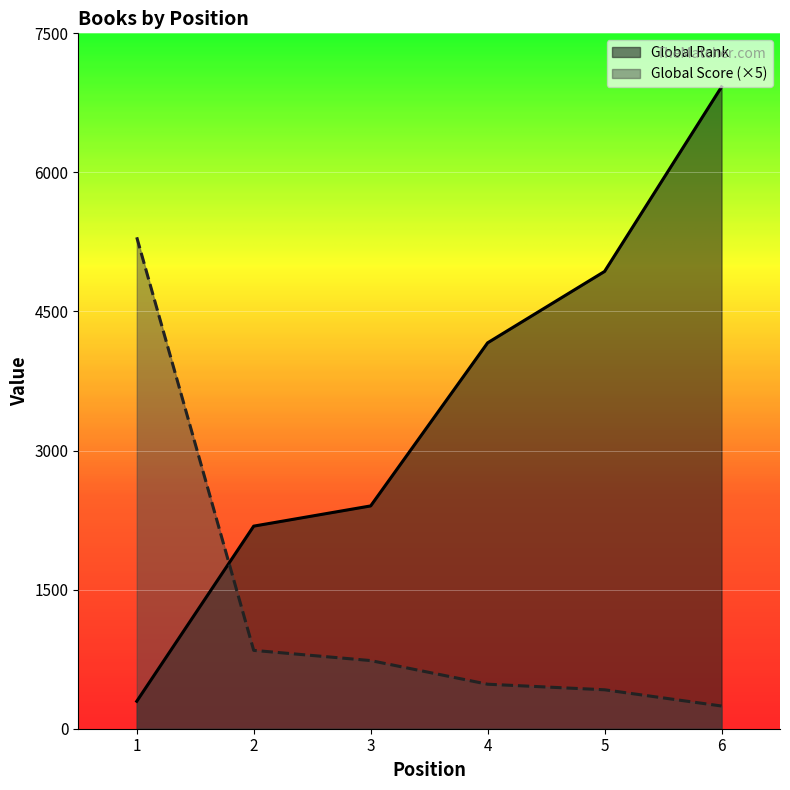

What is the maximum value for Global Score?

5300